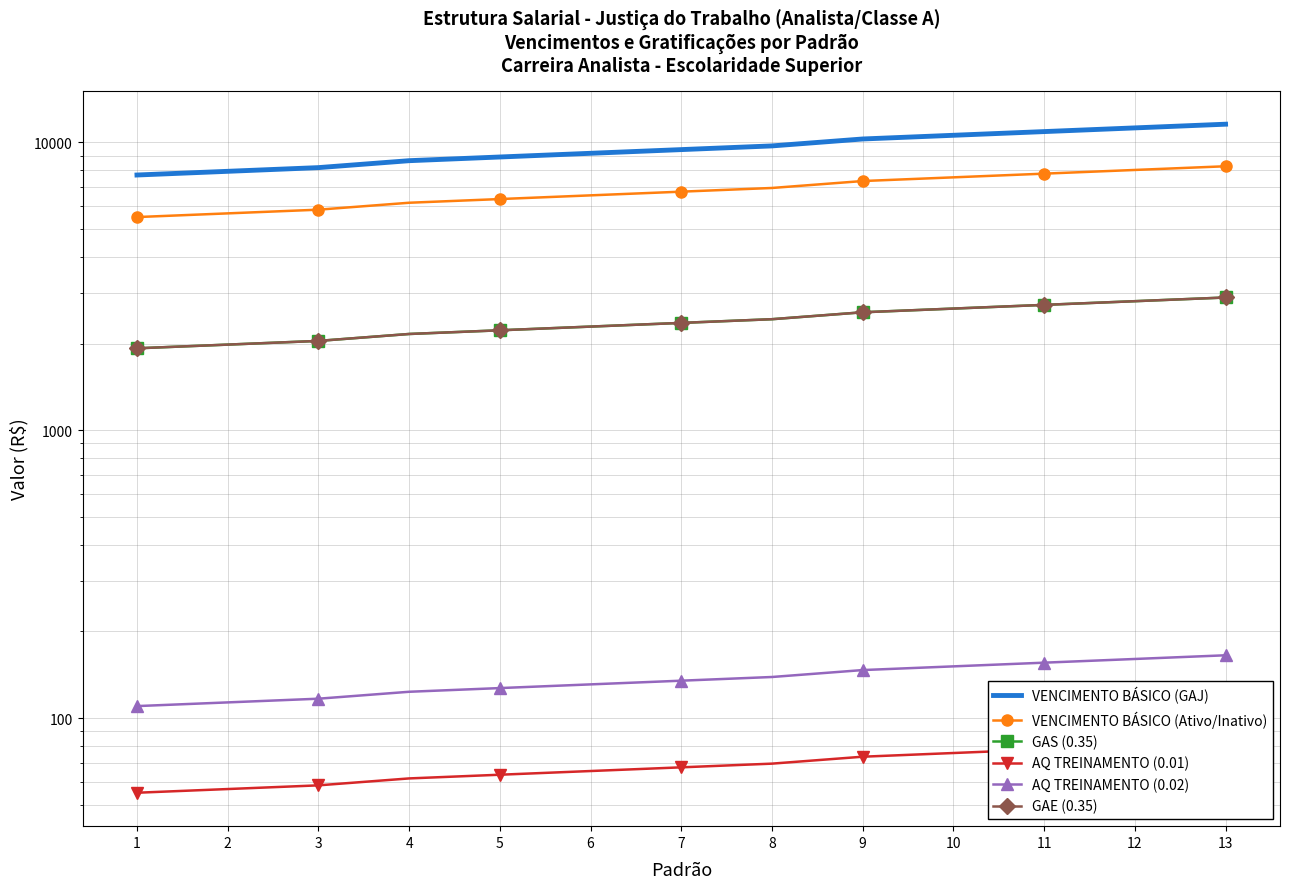

What is the difference between the maximum and minimum values in the AQ TREINAMENTO (0.02) series?

55.2